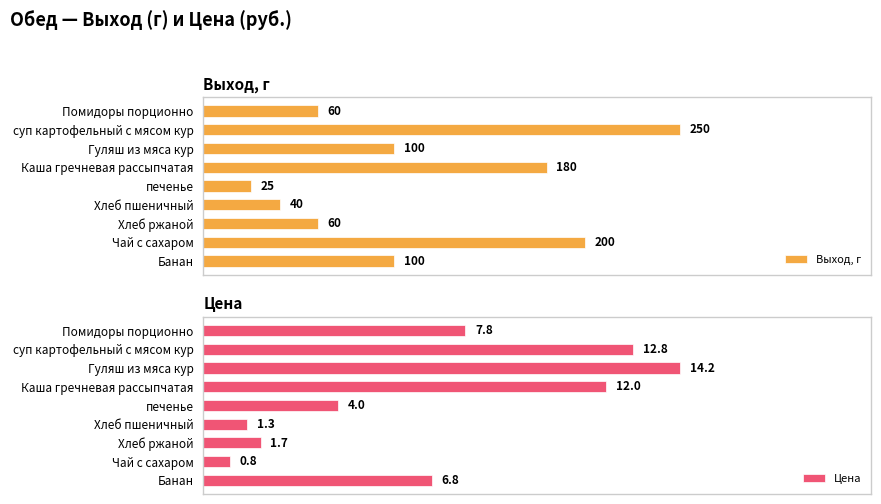

Rank the categories by Цена value from highest to lowest.

Гуляш из мяса кур, суп картофельный с мясом кур, Каша гречневая рассыпчатая, Помидоры порционно, Банан, печенье, Хлеб ржаной, Хлеб пшеничный, Чай с сахаром